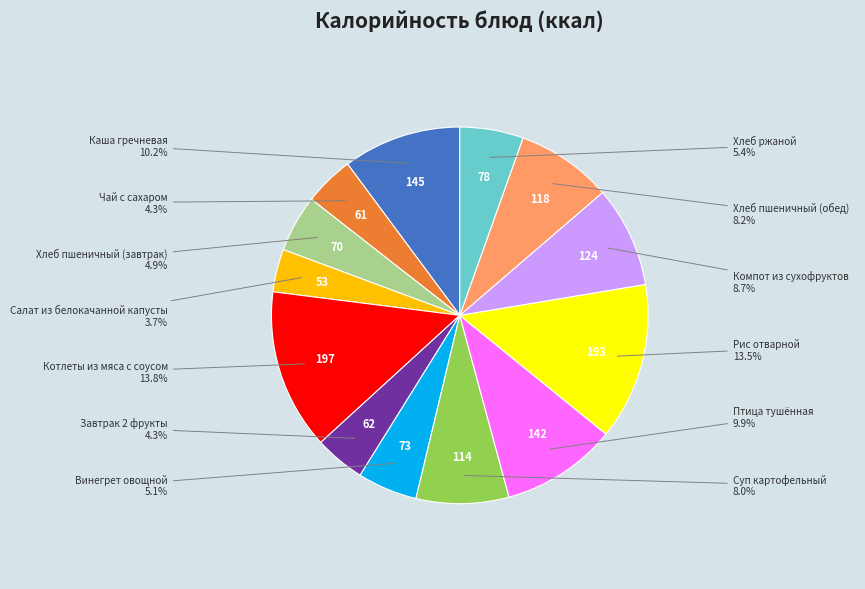

Does any single category account for the majority?

No